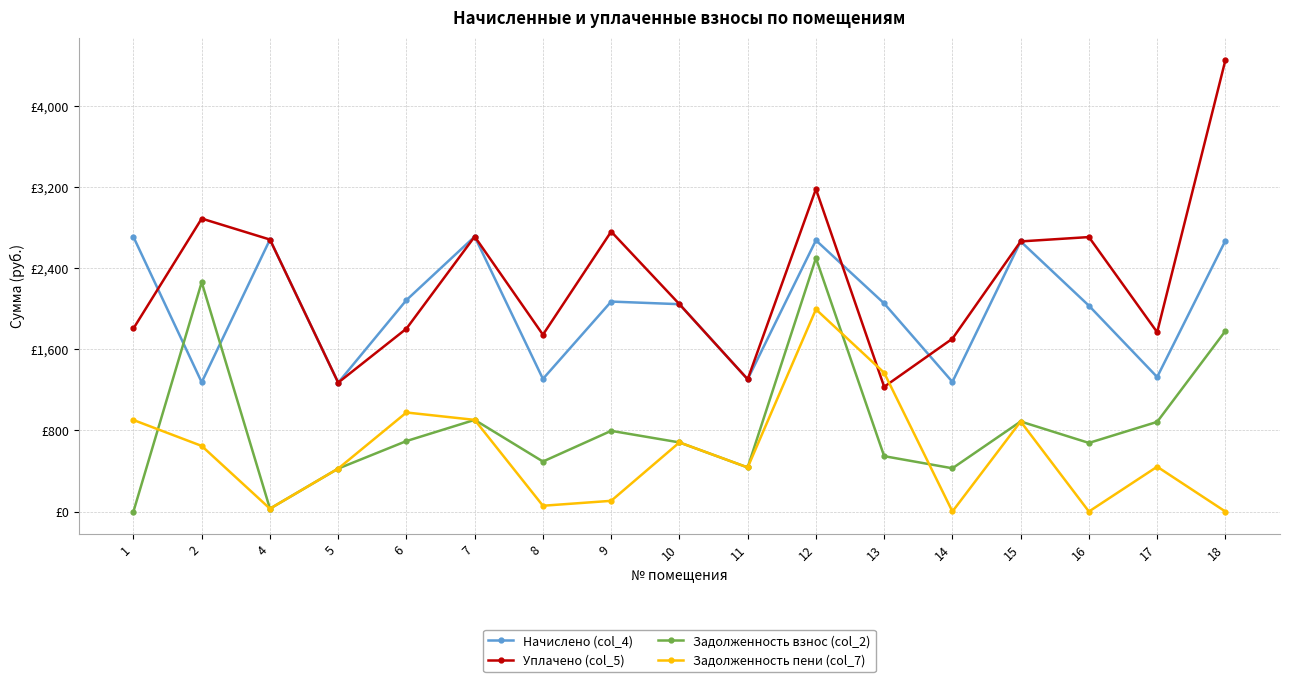

What are all the series names shown in the legend?

Начислено (col_4), Уплачено (col_5), Задолженность взнос (col_2), Задолженность пени (col_7)